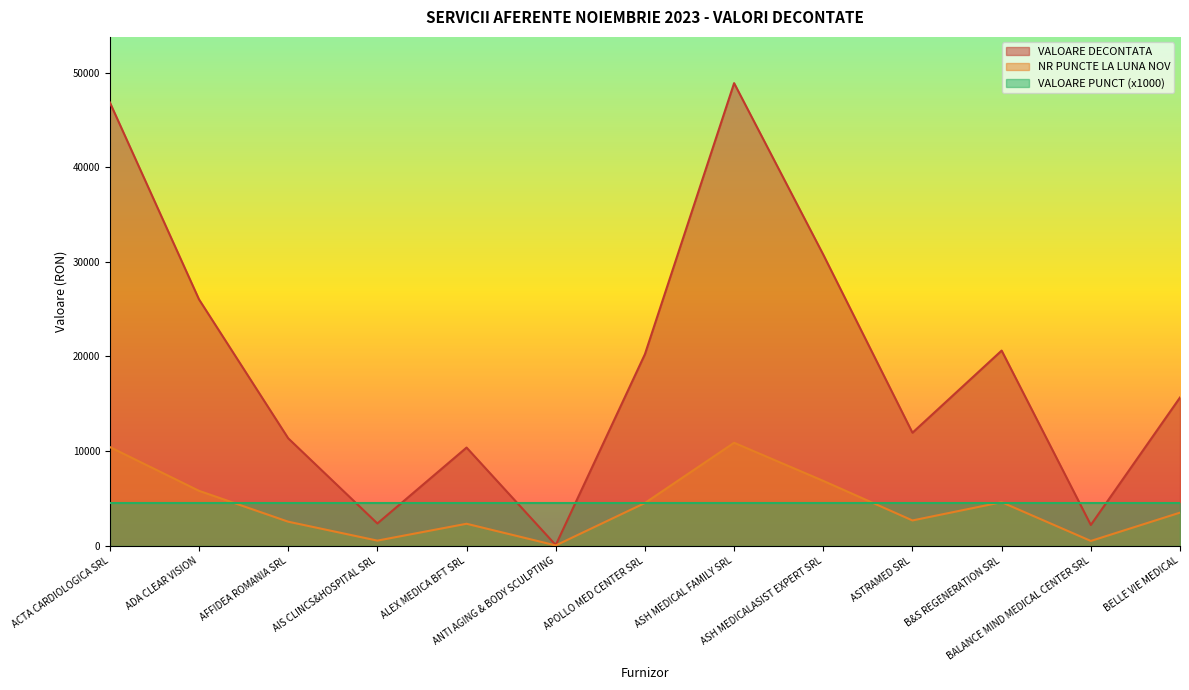

Is the value of NR PUNCTE LA LUNA NOV at ASH MEDICAL FAMILY SRL greater than the value of VALOARE DECONTATA at APOLLO MED CENTER SRL?

No